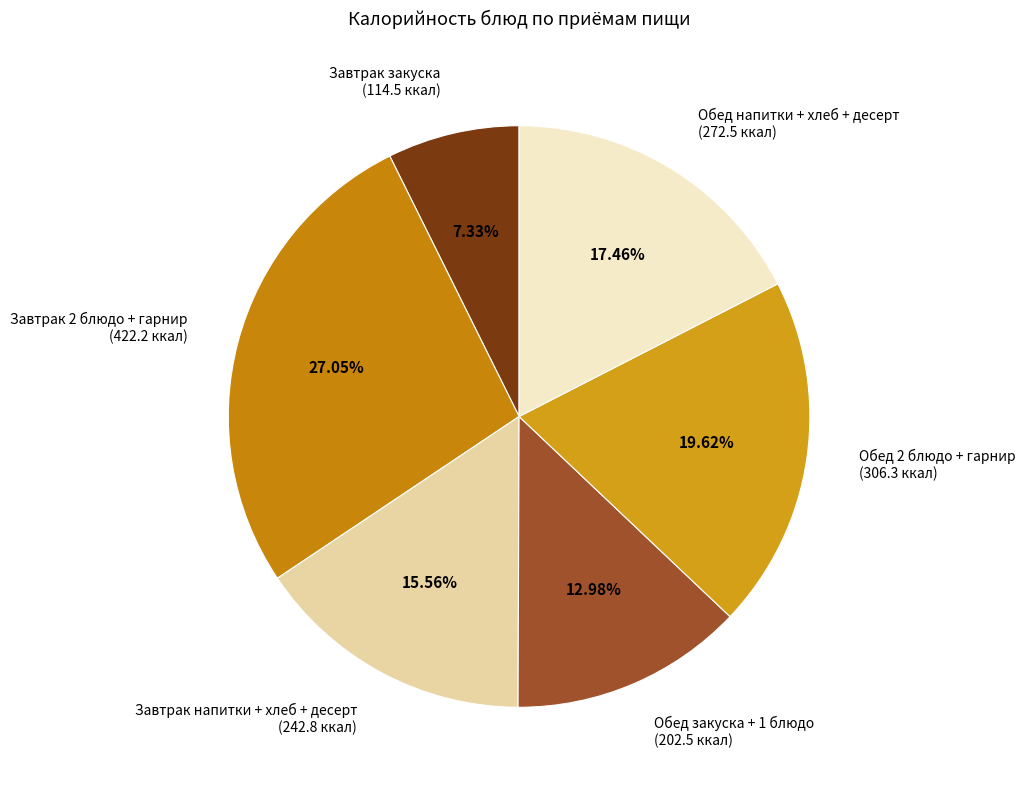

Do Обед напитки + хлеб + десерт and Завтрак закуска together represent more than half of the pie?

No